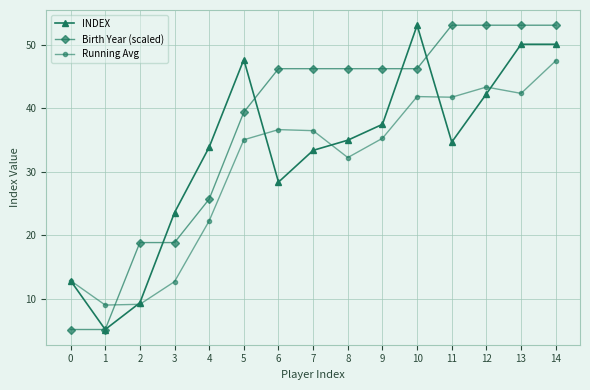

What is the maximum value shown in the chart?

53.1